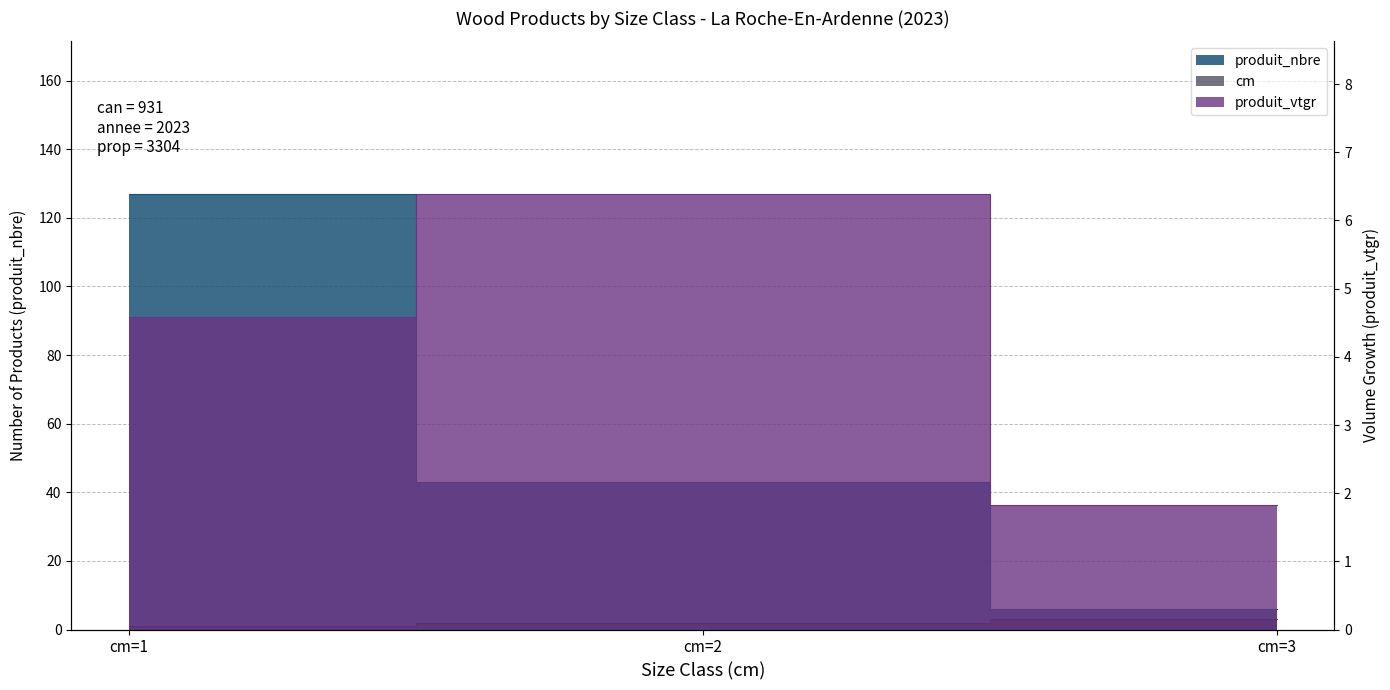

What is the sum of the produit_vtgr values at cm=2 and cm=3?

8.2